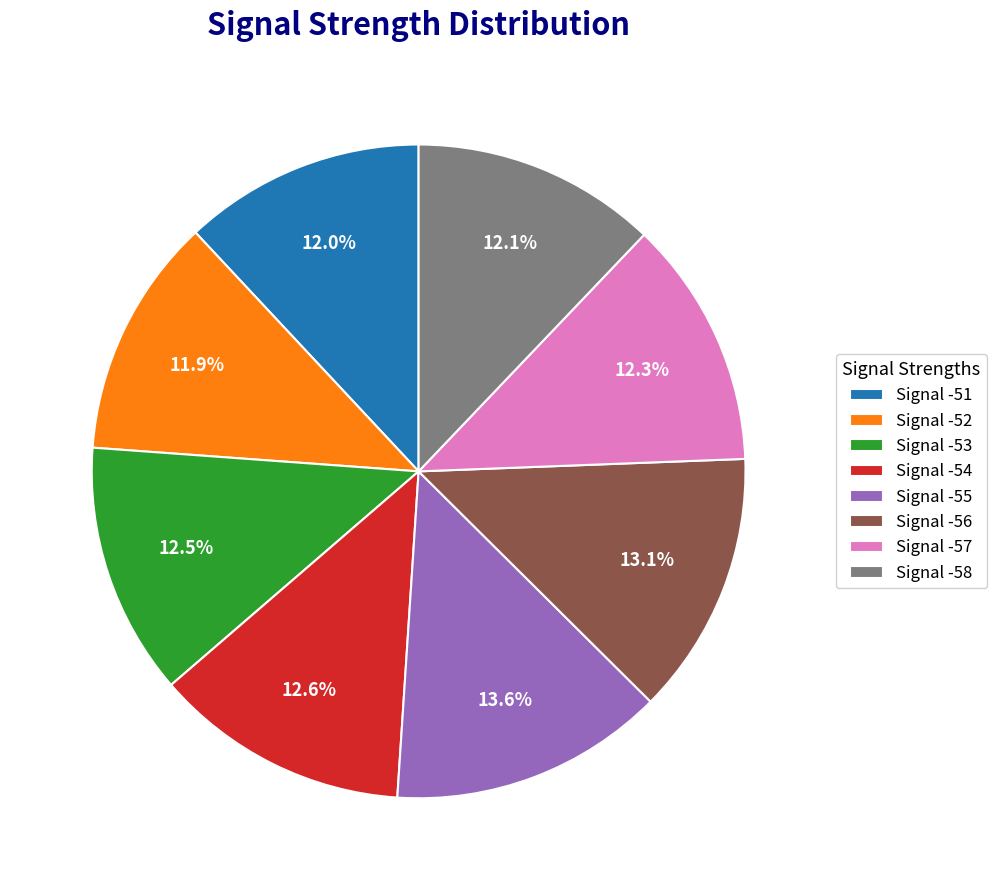

How much of the chart is everything except Signal -57?

87.7%